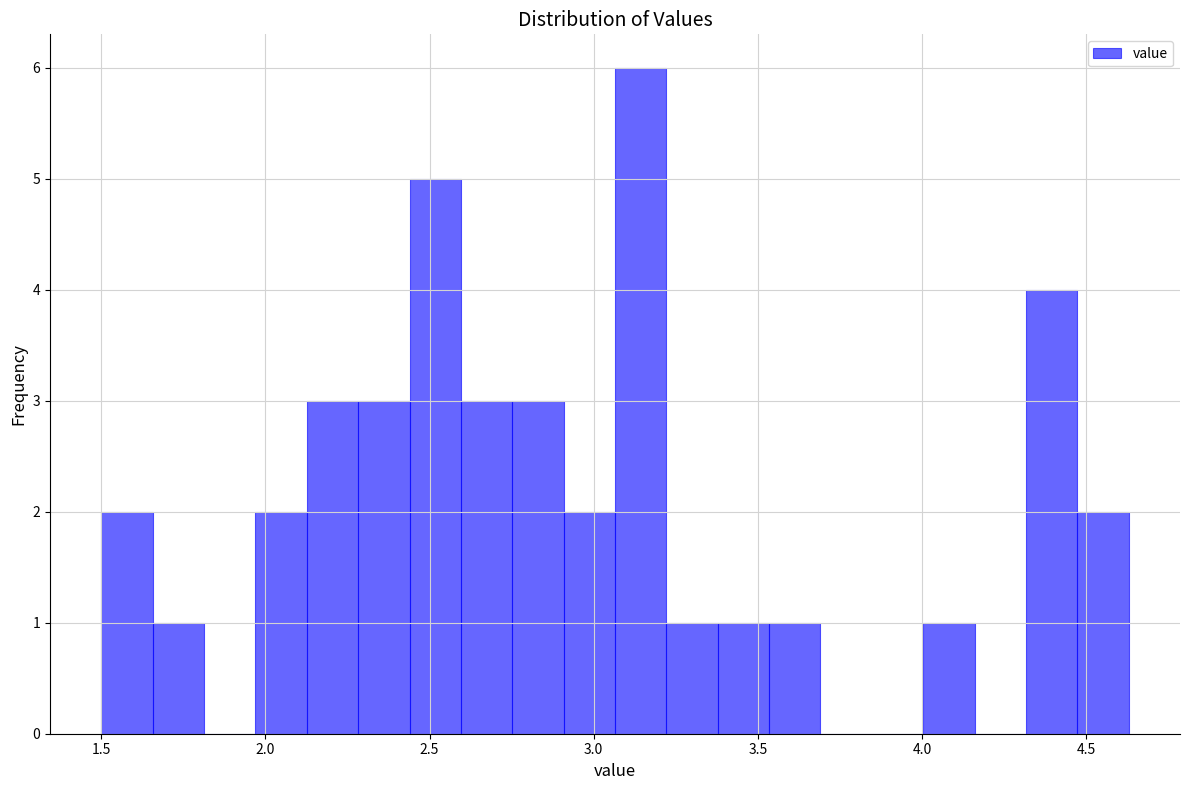

Read against the x-axis, roughly where is the centre of the tallest bar?

3.15